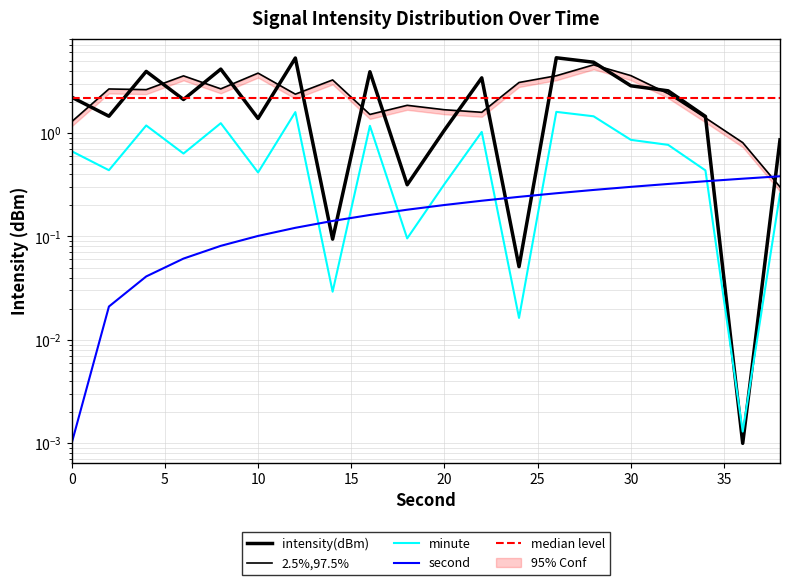

Which series changed the most between 12 and 26?

second